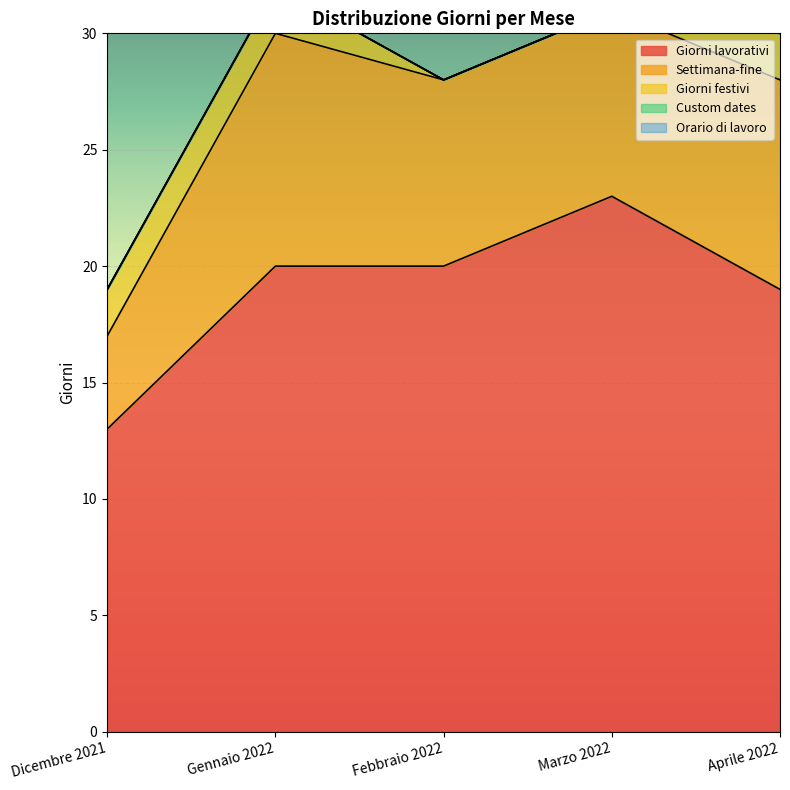

True or false: Custom dates has a value of 0 at Aprile 2022.

True